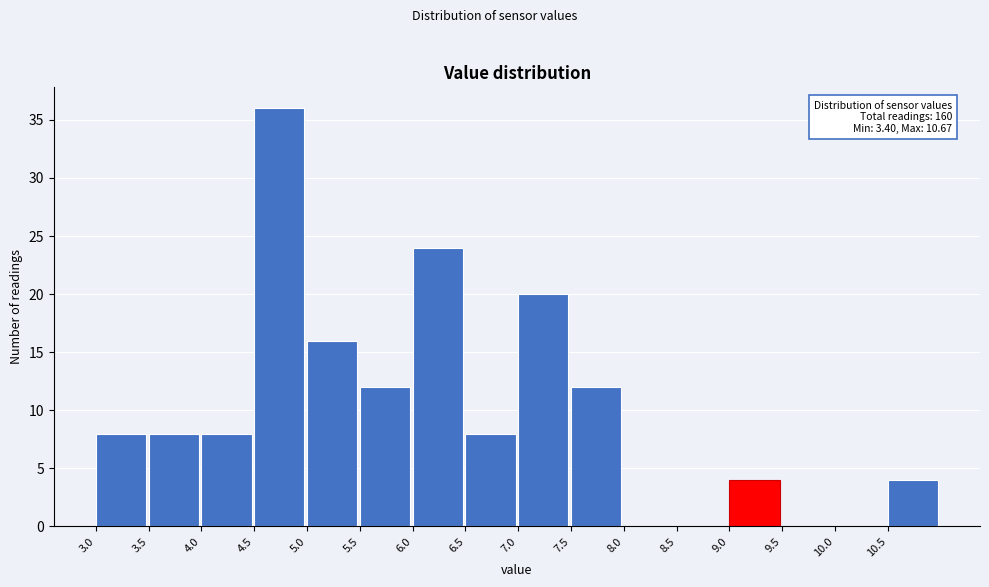

Which range on the x-axis has the tallest bar?

4.5 to 5.0